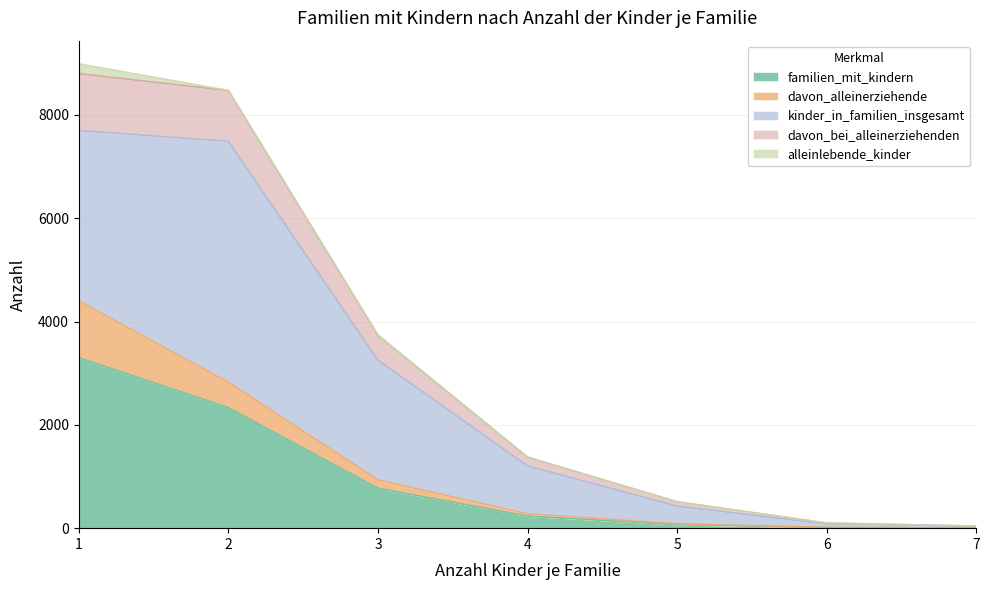

The value of familien_mit_kindern at 3 is 772. True or false?

True